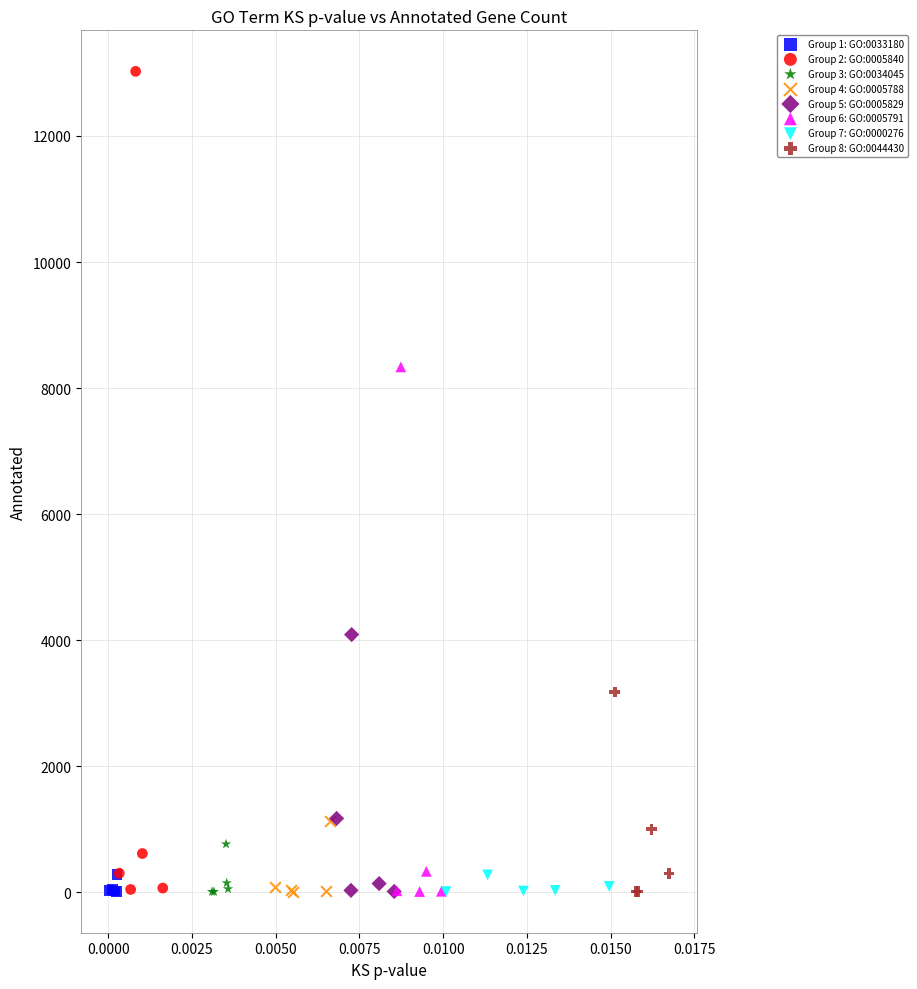

Which series has the widest spread of Y values?

Group 2: GO:0005840